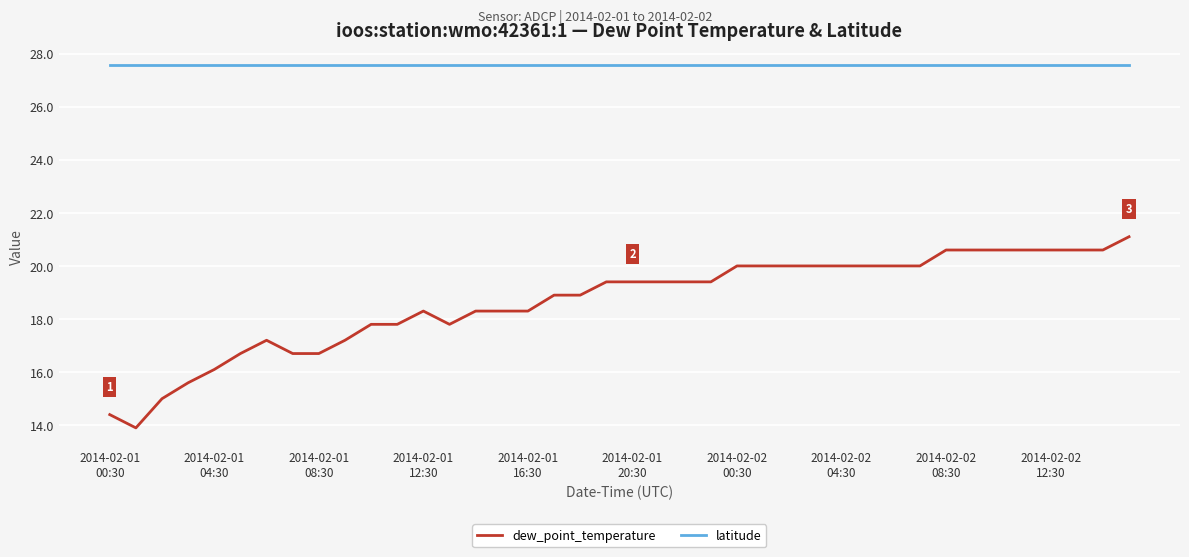

What are all the series names shown in the legend?

dew_point_temperature, latitude